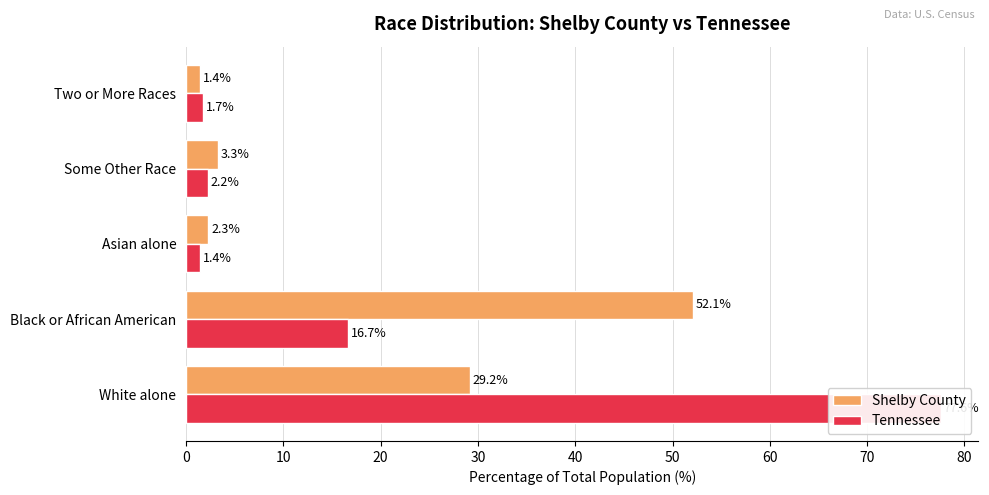

What are all the series names shown in the legend?

Shelby County, Tennessee